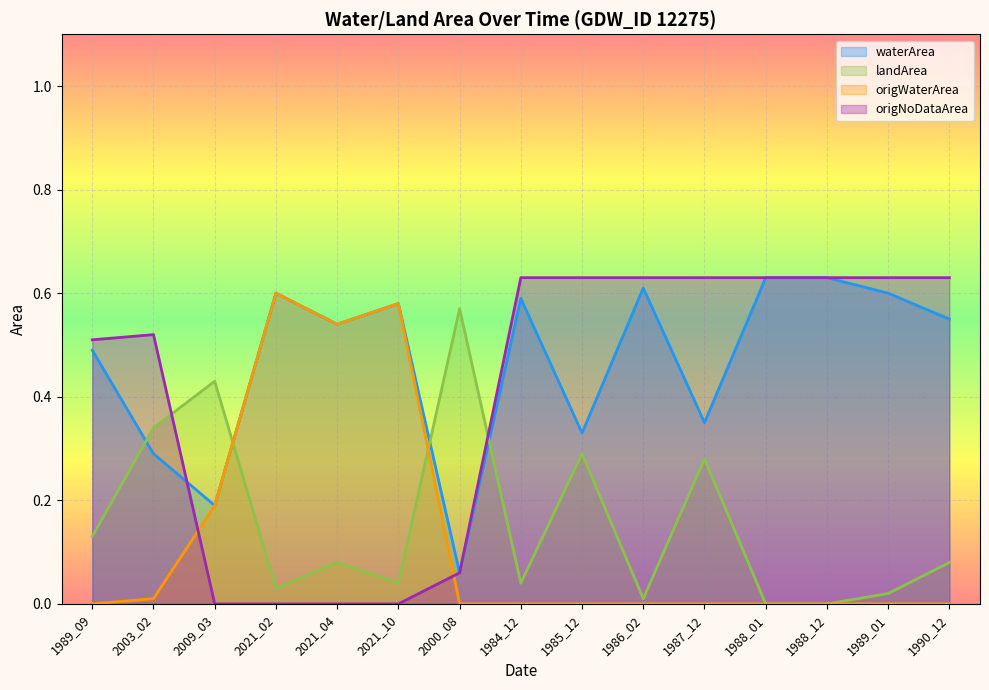

How many lines are shown in the chart?

4